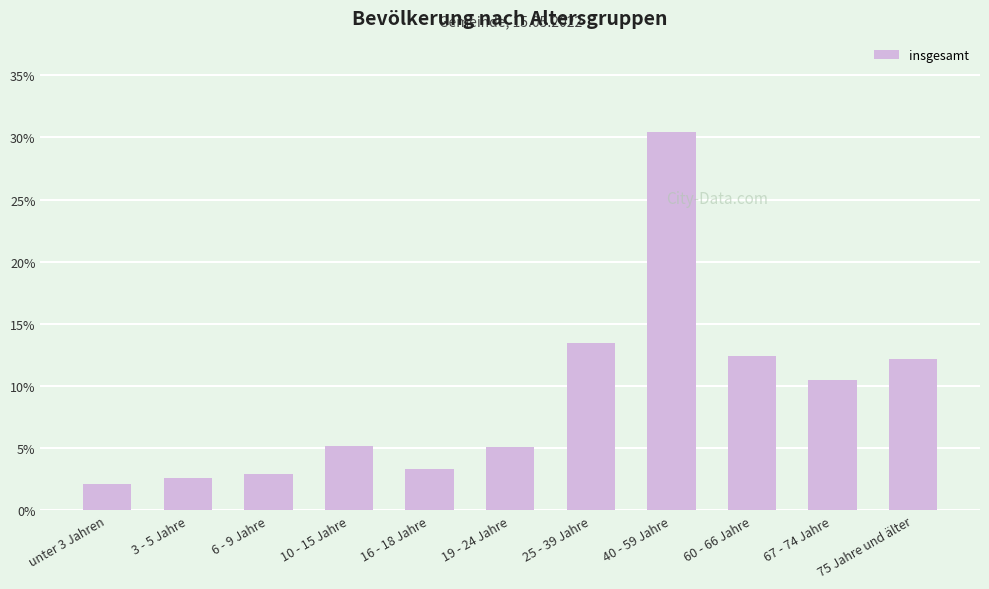

At which label is the value closest to 16?

25 - 39 Jahre